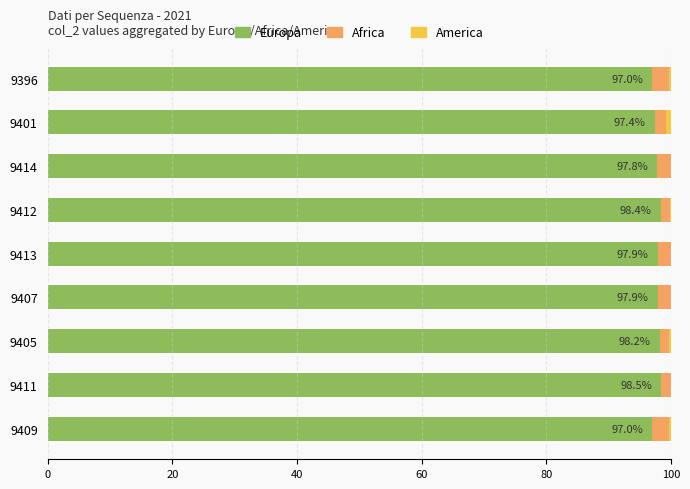

What is the sum of all Europa values?

880.1